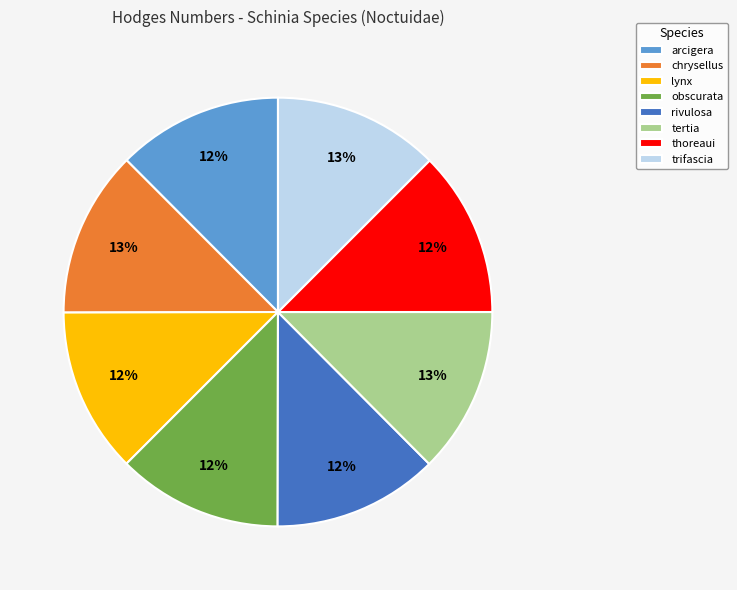

Is the sum of trifascia and chrysellus greater than half?

No